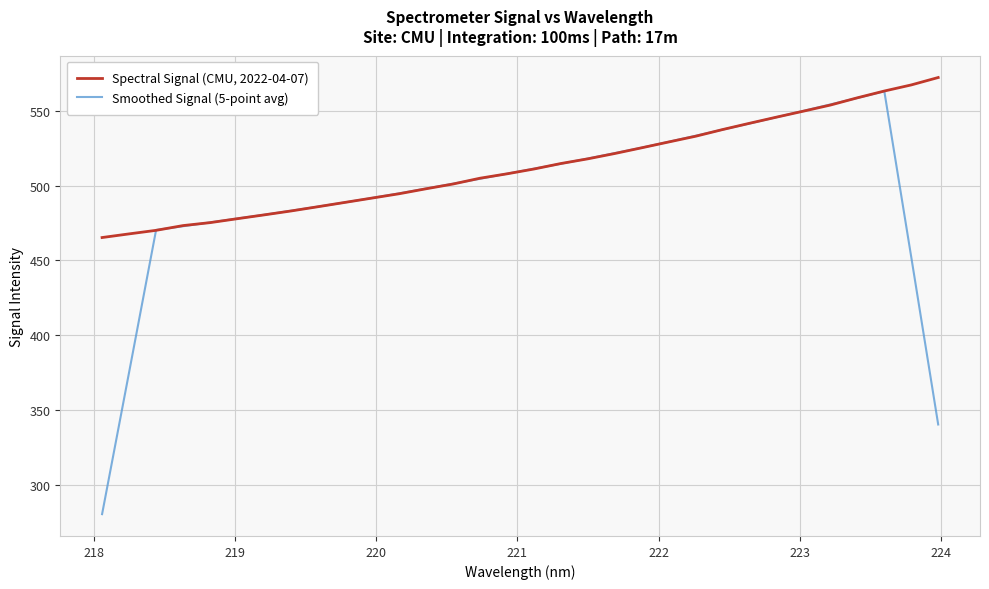

What is the lowest value of the Spectral Signal (CMU, 2022-04-07) series?

465.3